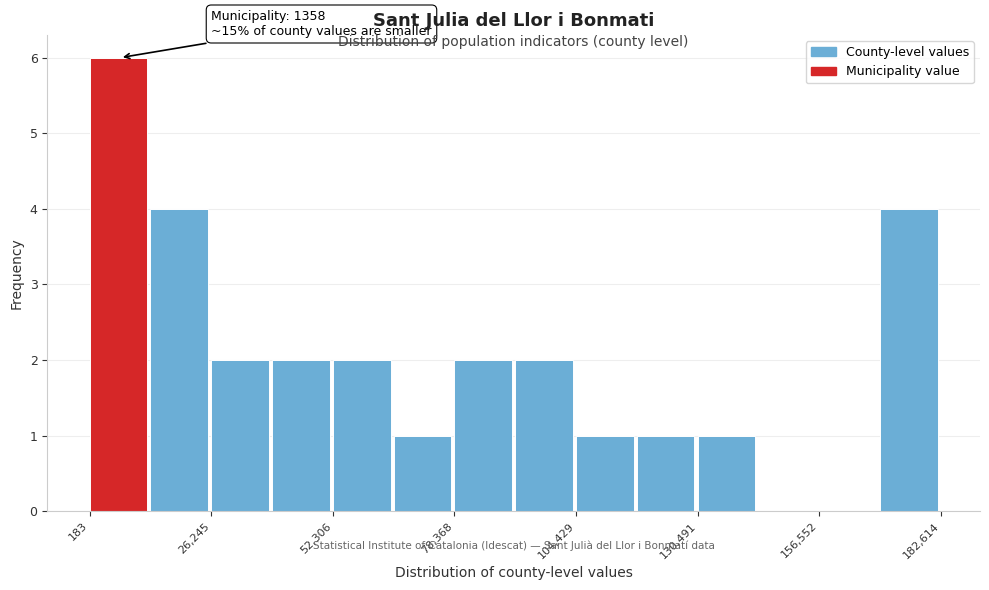

Around what value on the x-axis is the tallest bar? Give the approximate position of its centre, as read against the axis.

5000